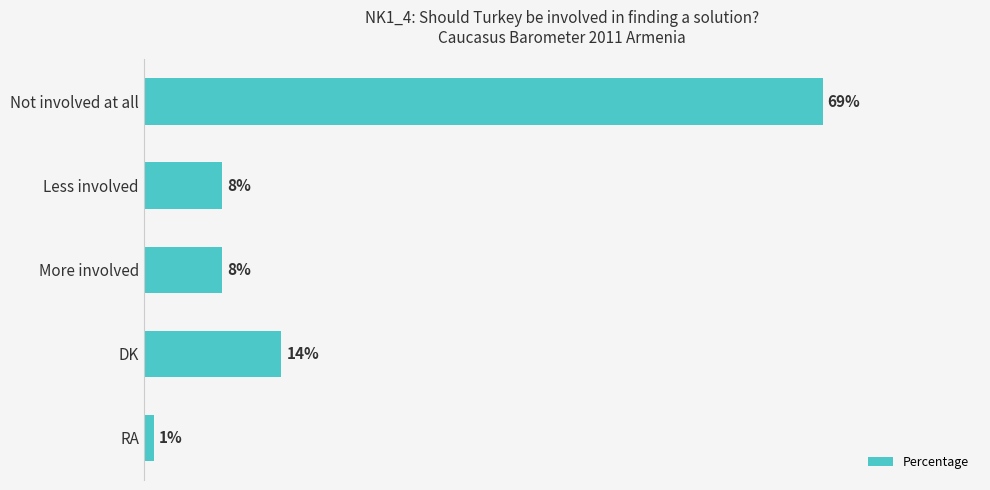

At which label is the value closest to 35?

DK